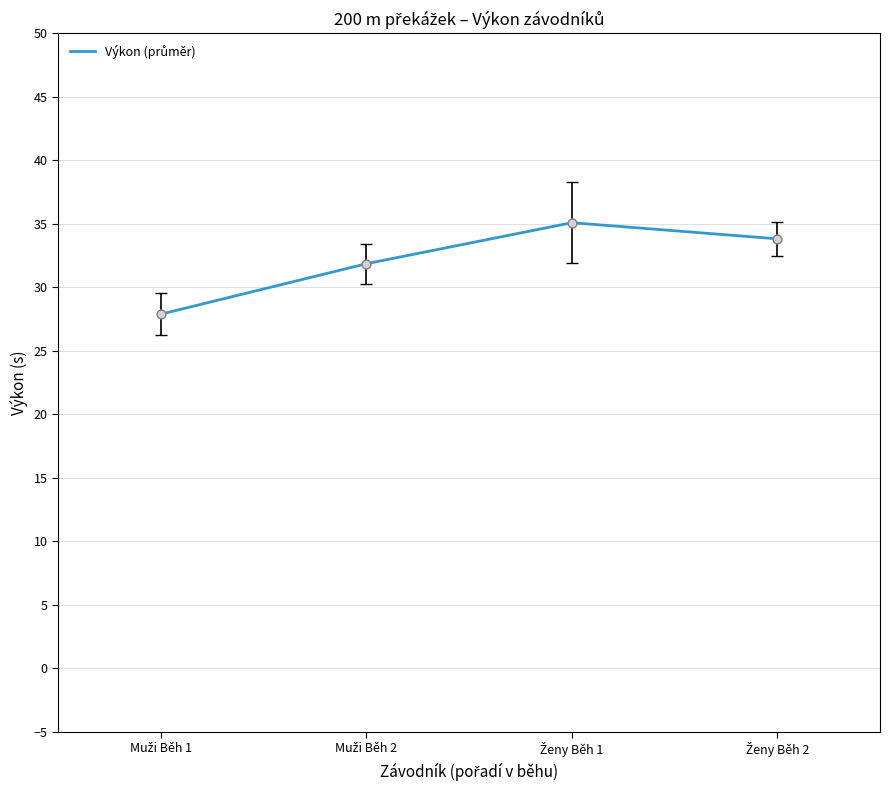

What is the average value?

32.2